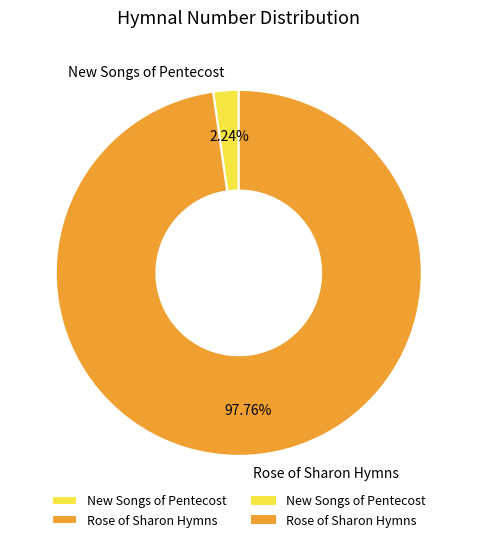

To the nearest percent, what is the difference between the largest and smallest slice percentages?

96%